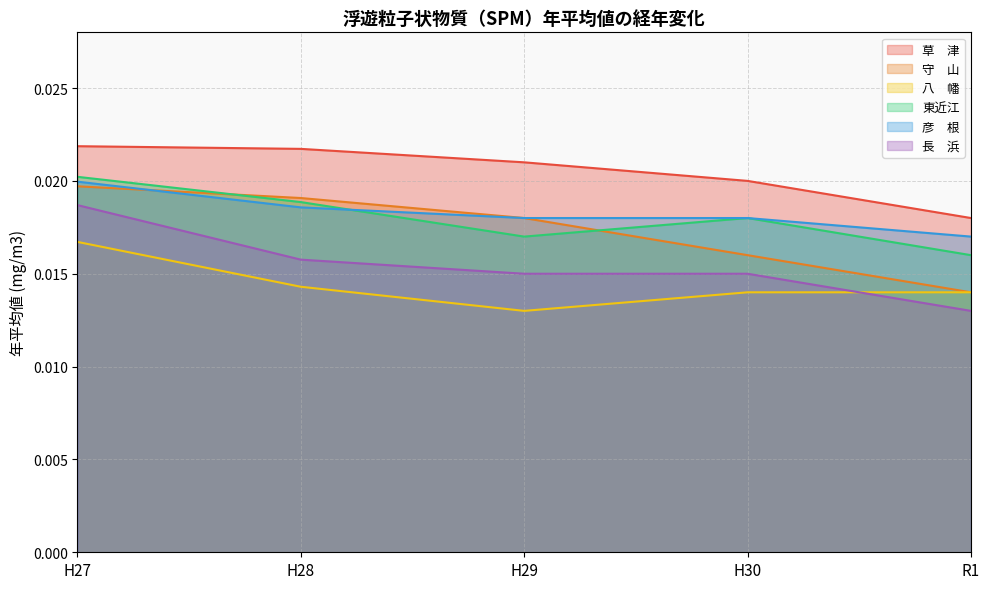

What is the total value across all series at H28?

0.1